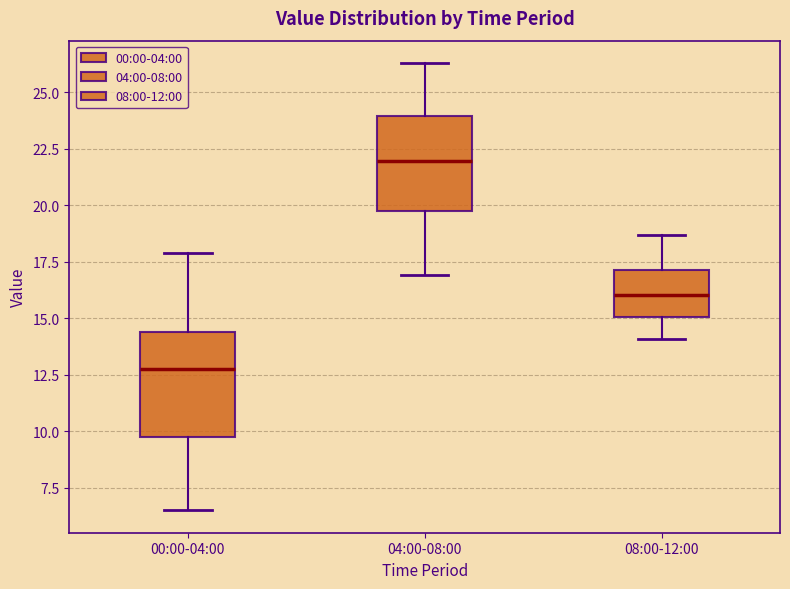

Which box has the lowest median line?

00:00-04:00